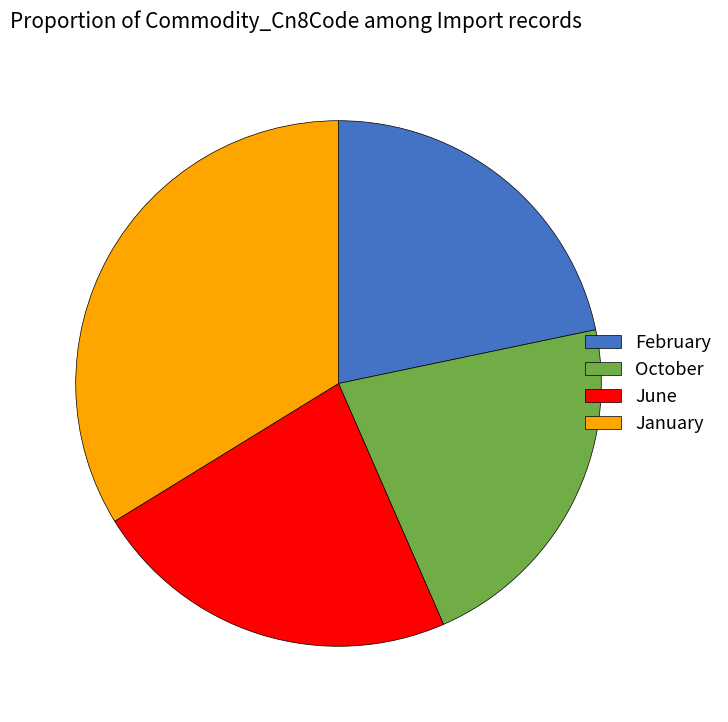

True or false: June accounts for 30% of the total.

False